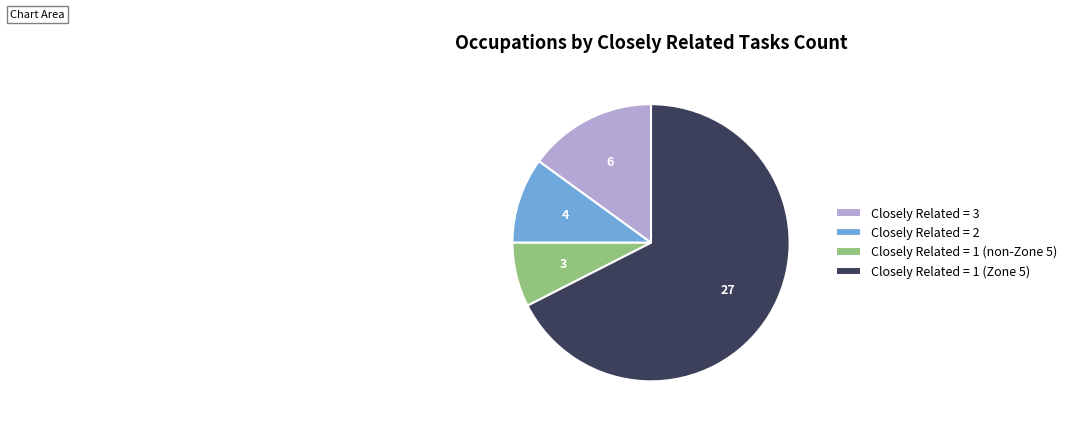

True or false: Closely Related = 3 accounts for 15% of the total.

True